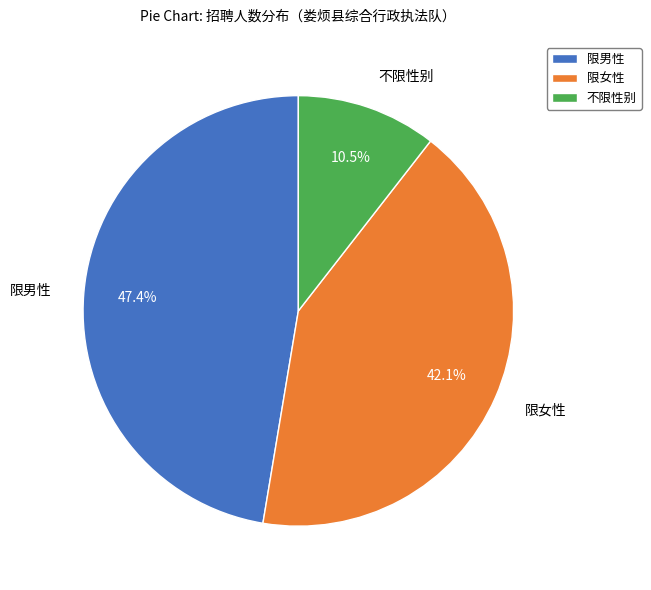

Does 限男性 represent more than half of the total?

No